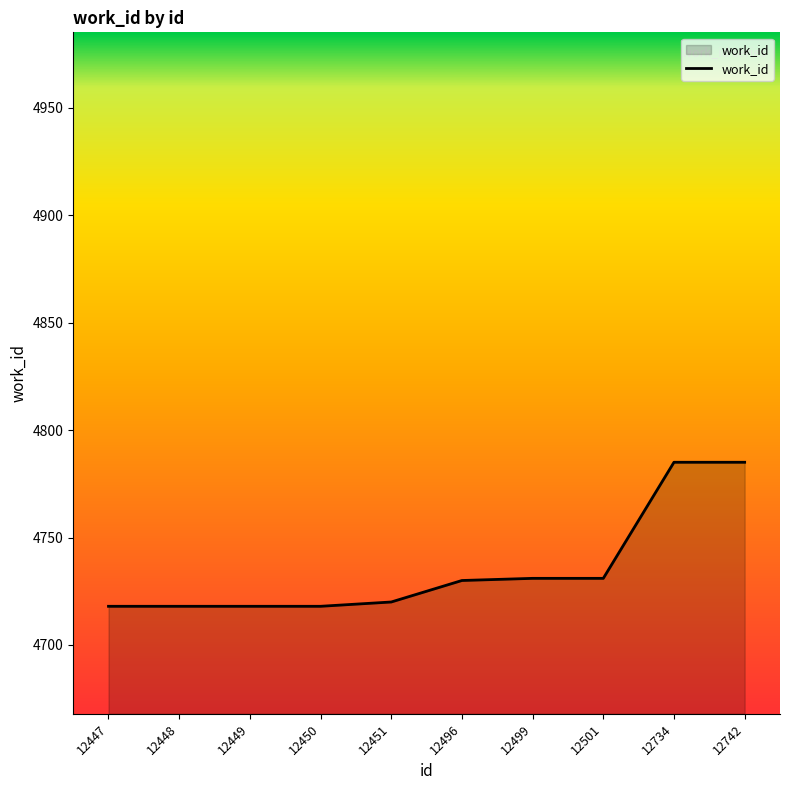

True or false: the data shows 1263 at 12499.

False